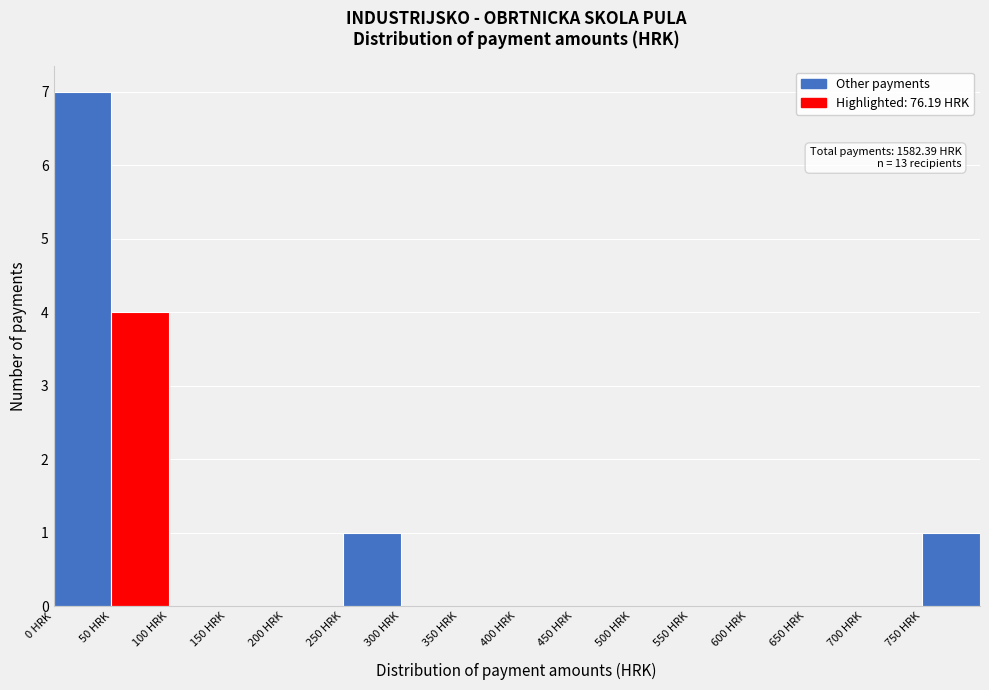

Over which range of the x-axis is the bar tallest?

0 to 50